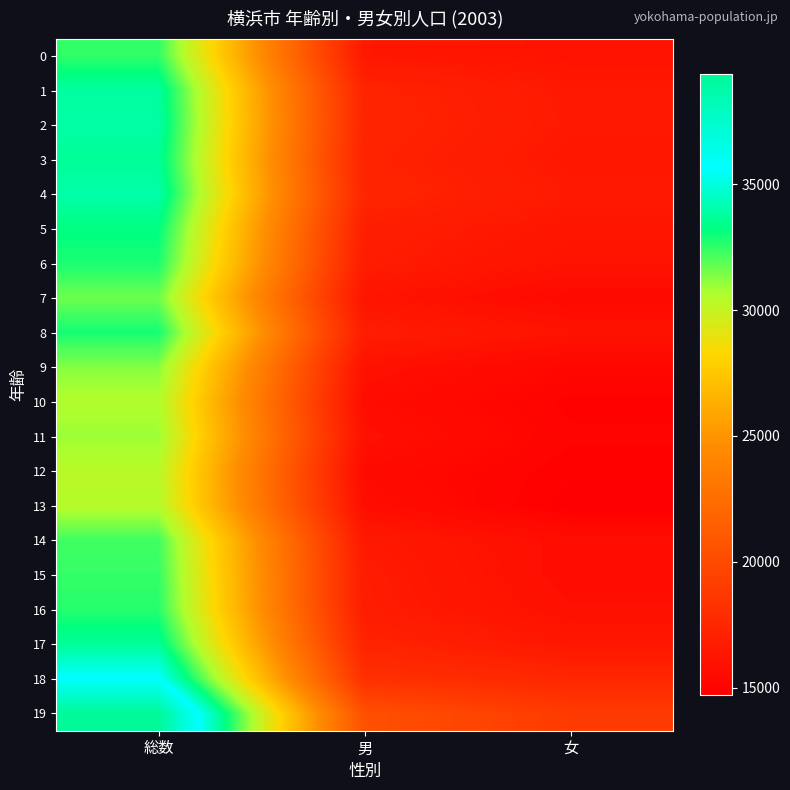

Reading right to left, extract all data points from this chart.

0: 女=16053	男=16441	総数=32494
1: 女=16551	男=17269	総数=33820
2: 女=16573	男=17365	総数=33938
3: 女=16444	男=17216	総数=33660
4: 女=16601	男=17415	総数=34016
5: 女=16300	男=16935	総数=33235
6: 女=16068	男=16749	総数=32817
7: 女=15437	男=16196	総数=31633
8: 女=16107	男=16805	総数=32912
9: 女=15238	男=16023	総数=31261
10: 女=14921	男=15683	総数=30604
11: 女=15016	男=15945	総数=30961
12: 女=14858	男=15511	総数=30369
13: 女=14691	男=15758	総数=30449
14: 女=15730	男=16552	総数=32282
15: 女=15713	男=16739	総数=32452
16: 女=15878	男=16774	総数=32652
17: 女=16389	男=17290	総数=33679
18: 女=17538	男=18183	総数=35721
19: 女=18928	男=20455	総数=39383